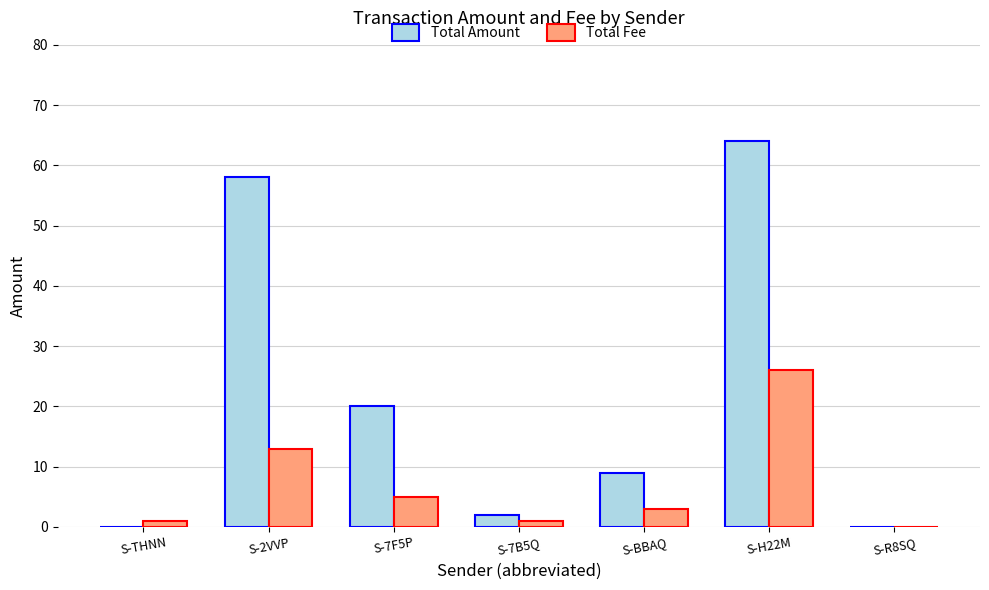

Between S-7F5P and S-BBAQ, which series saw the biggest shift?

Total Amount